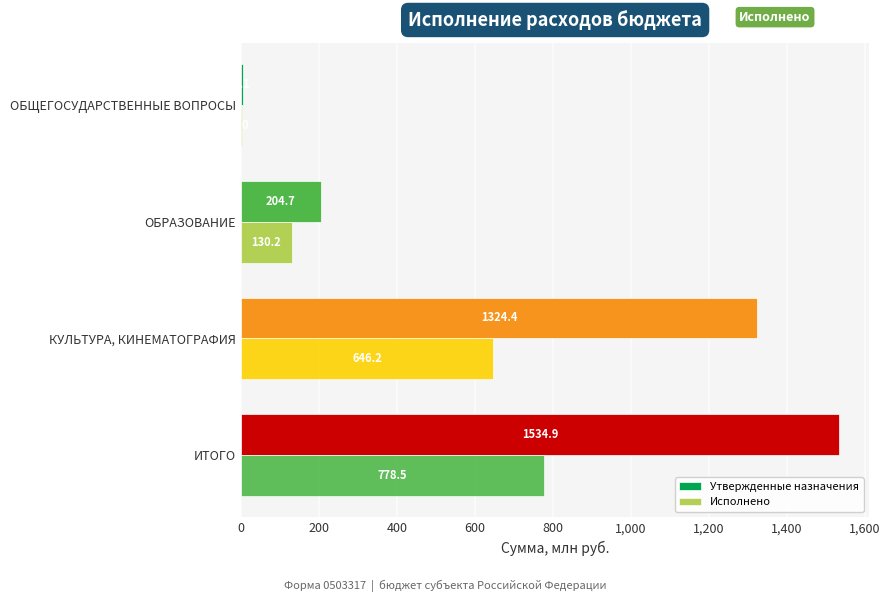

Rank the series by their average value, from highest to lowest.

Утвержденные назначения, Исполнено